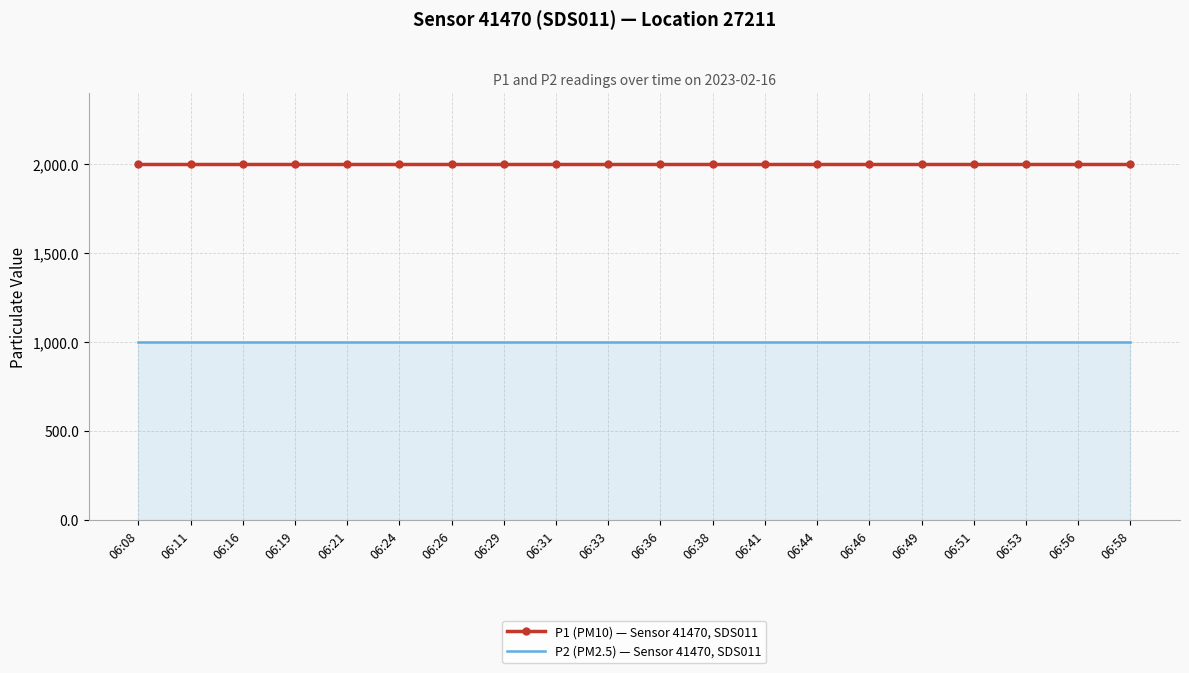

Reading left to right, extract all data points from this chart.

P1 (PM10) — Sensor 41470, SDS011: 1999.9	1999.9	1999.9	1999.9	1999.9	1999.9	1999.9	1999.9	1999.9	1999.9	1999.9	1999.9	1999.9	1999.9	1999.9	1999.9	1999.9	1999.9	1999.9	1999.9
P2 (PM2.5) — Sensor 41470, SDS011: 999.9	999.9	999.9	999.9	999.9	999.9	999.9	999.9	999.9	999.9	999.9	999.9	999.9	999.9	999.9	999.9	999.9	999.9	999.9	999.9